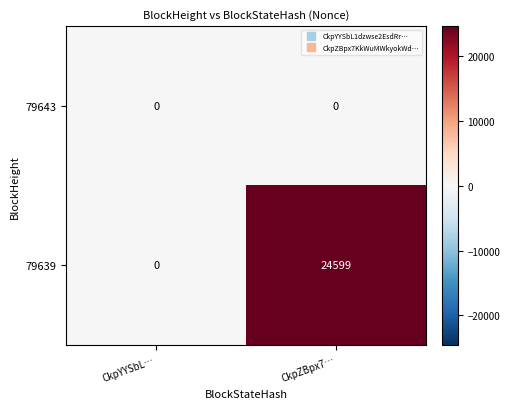

How many distinct data groups are displayed?

2